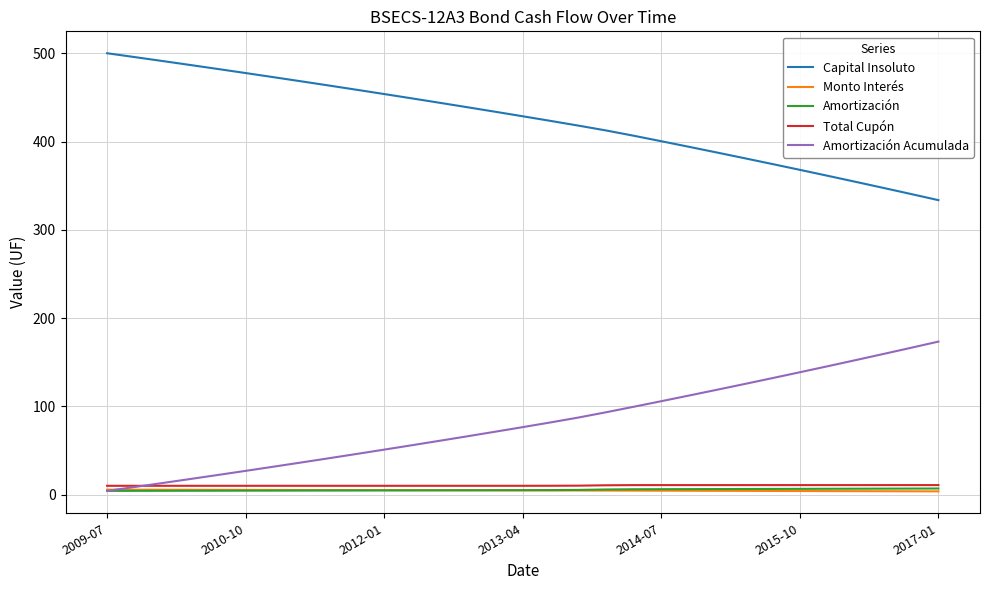

What is the maximum value shown in the chart?

500.0